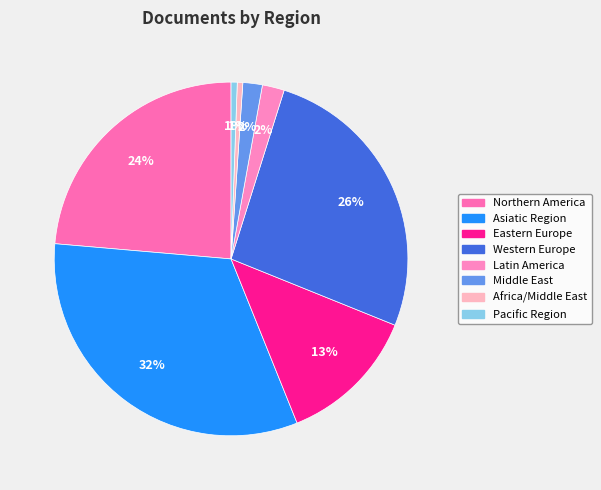

Count the number of slices in the pie.

8